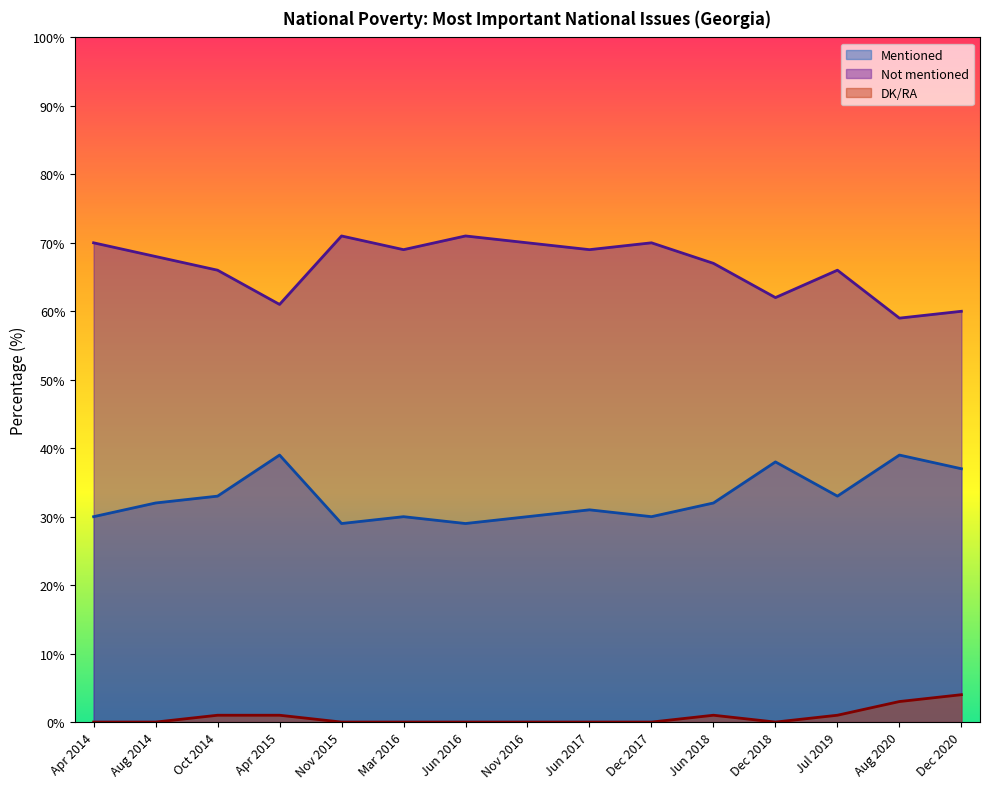

Reading right to left, transcribe all the data shown in this chart.

Mentioned: Dec 2020=37	Aug 2020=39	Jul 2019=33	Dec 2018=38	Jun 2018=32	Dec 2017=30	Jun 2017=31	Nov 2016=30	Jun 2016=29	Mar 2016=30	Nov 2015=29	Apr 2015=39	Oct 2014=33	Aug 2014=32	Apr 2014=30
Not mentioned: Dec 2020=60	Aug 2020=59	Jul 2019=66	Dec 2018=62	Jun 2018=67	Dec 2017=70	Jun 2017=69	Nov 2016=70	Jun 2016=71	Mar 2016=69	Nov 2015=71	Apr 2015=61	Oct 2014=66	Aug 2014=68	Apr 2014=70
DK/RA: Dec 2020=4	Aug 2020=3	Jul 2019=1	Dec 2018=0	Jun 2018=1	Dec 2017=0	Jun 2017=0	Nov 2016=0	Jun 2016=0	Mar 2016=0	Nov 2015=0	Apr 2015=1	Oct 2014=1	Aug 2014=0	Apr 2014=0